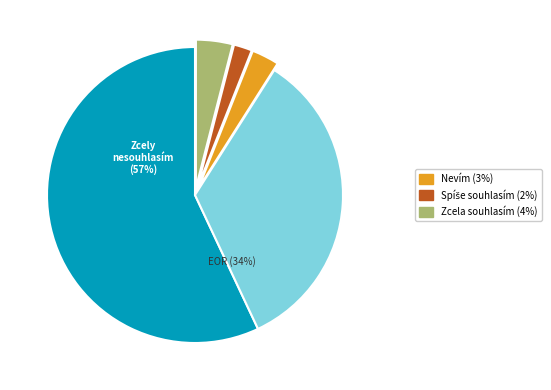

Is there any slice that represents more than half of the pie?

Yes